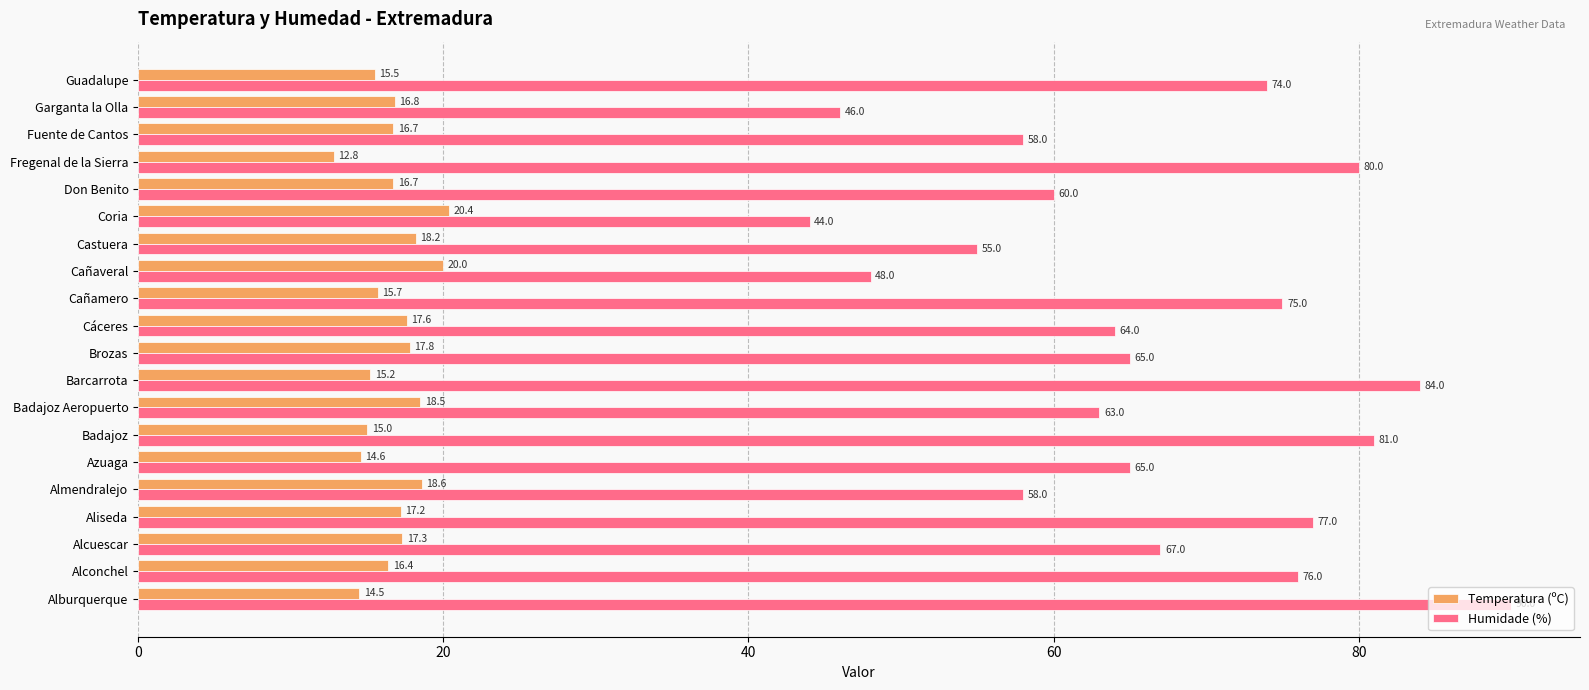

What is the smallest value displayed?

12.8